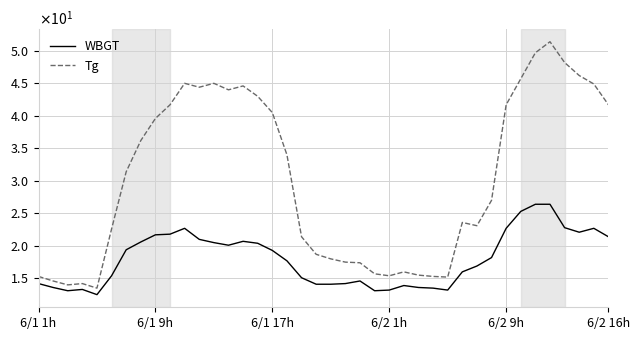

What is the minimum value shown in the chart?

12.5